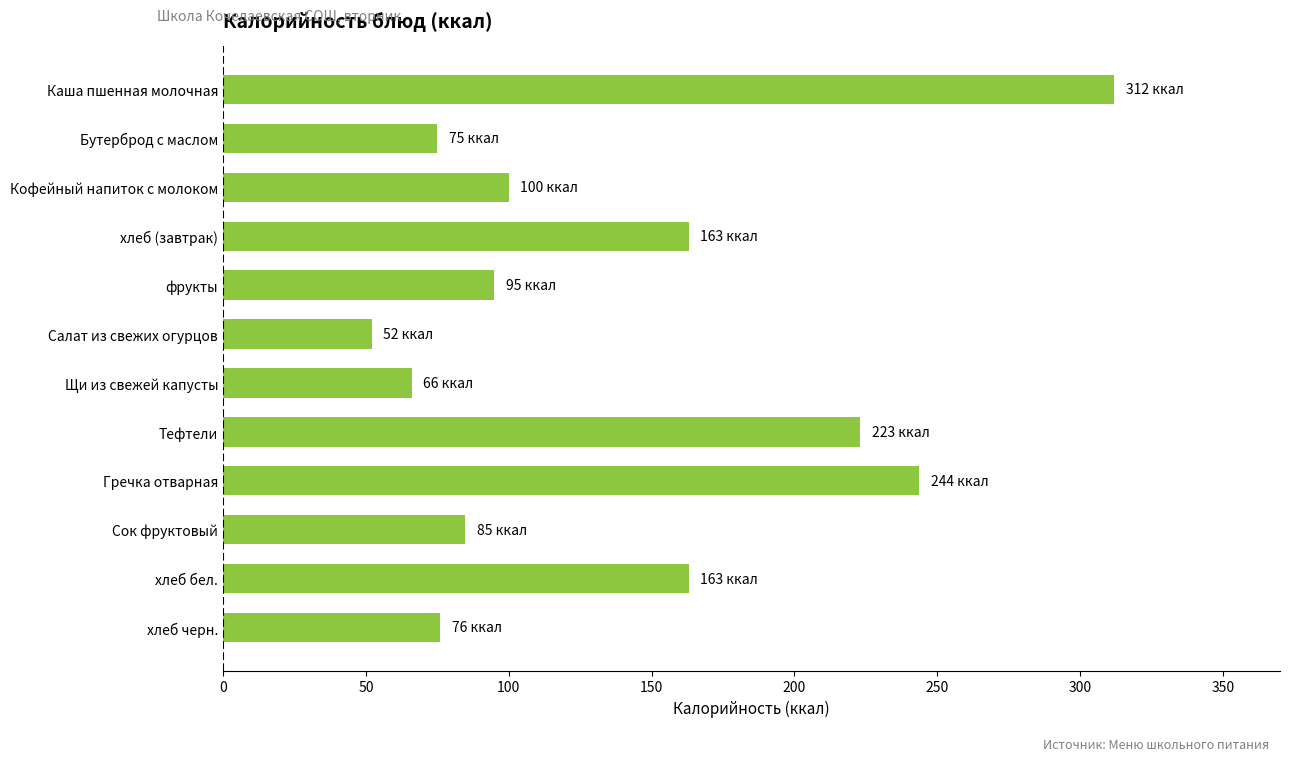

Which category has the highest value across all series?

Каша пшенная молочная